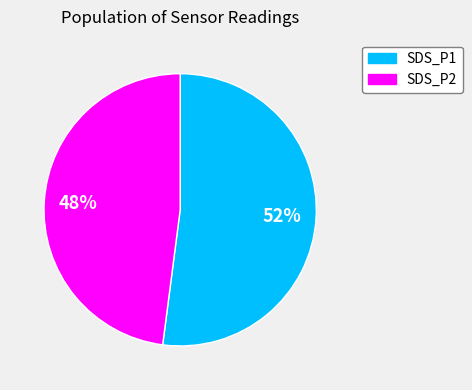

Do SDS_P1 and SDS_P2 together represent more than half of the pie?

Yes